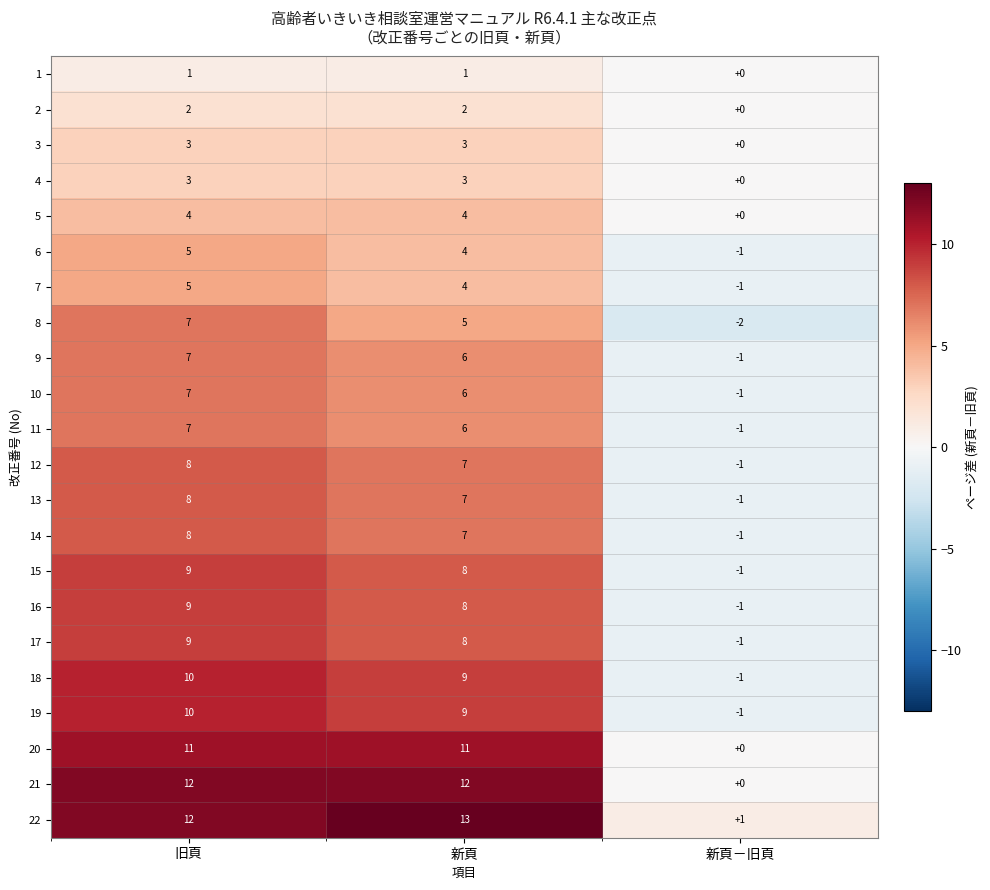

What is the average value of the 8 series?

3